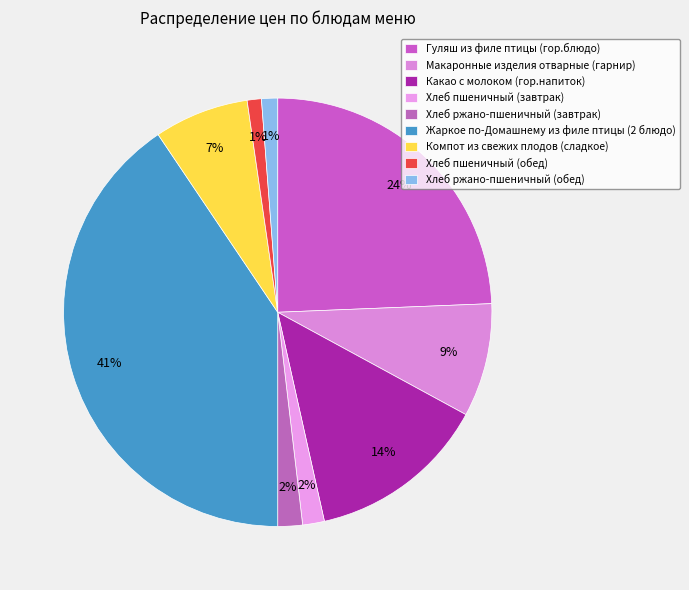

Is it true that Хлеб пшеничный (обед) is 11% of the pie?

False